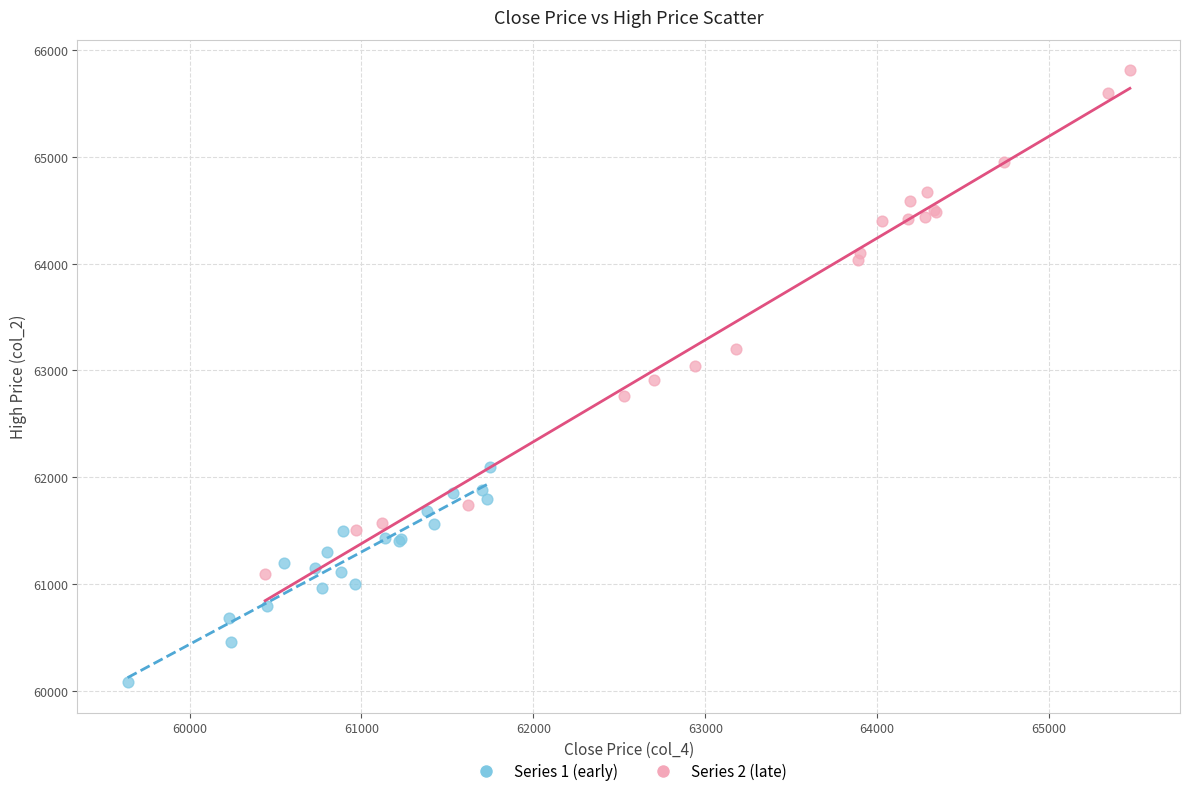

Which series has the widest spread of Y values?

Series 2 (late)